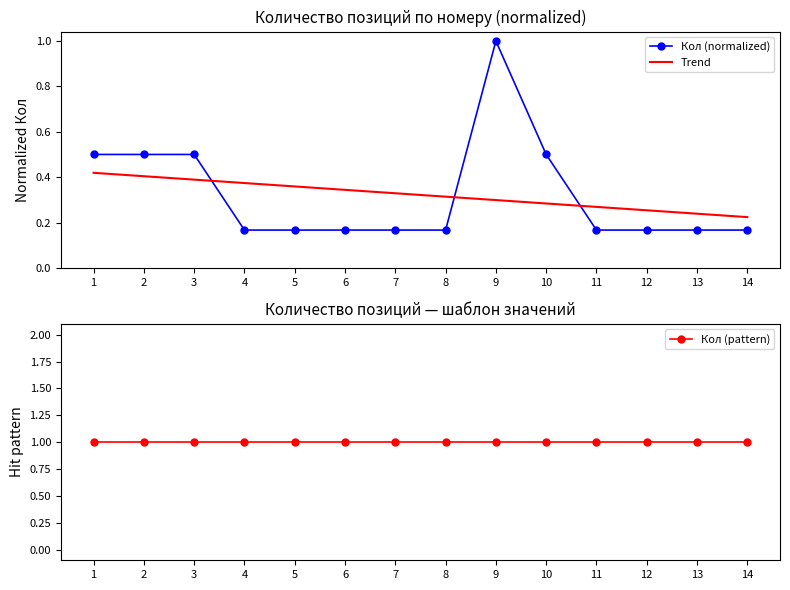

At which category does Кол (normalized) reach its first local peak?

9